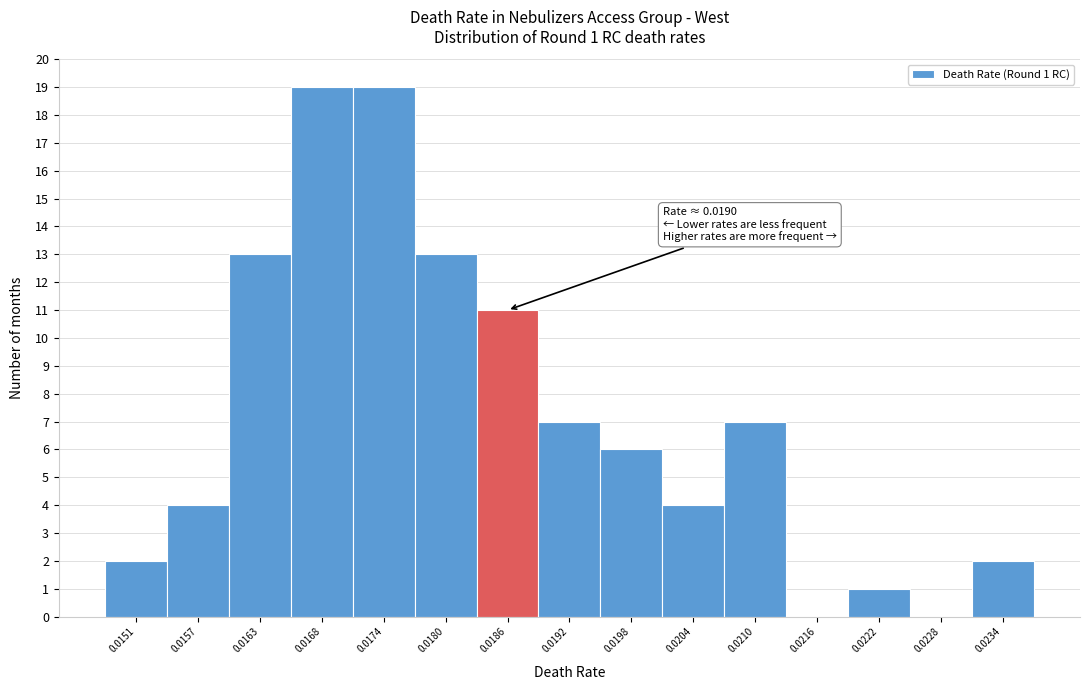

Reading right to left, transcribe all the data shown in this chart.

0.0234=2	0.0228=0	0.0222=1	0.0216=0	0.0210=7	0.0204=4	0.0198=6	0.0192=7	0.0186=11	0.0180=13	0.0174=19	0.0168=19	0.0163=13	0.0157=4	0.0151=2